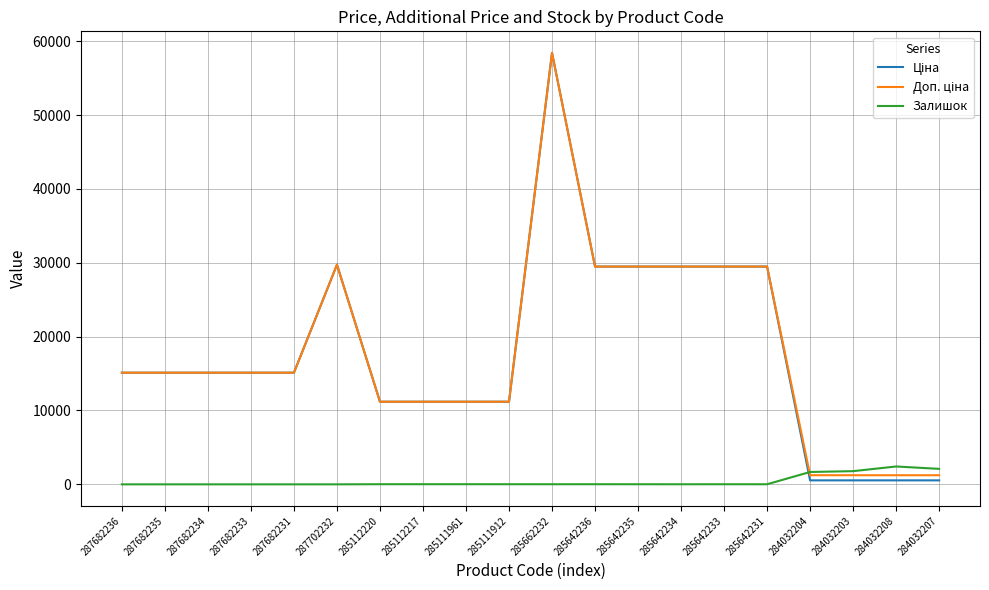

At which category is the sum across all series the highest?

285662232